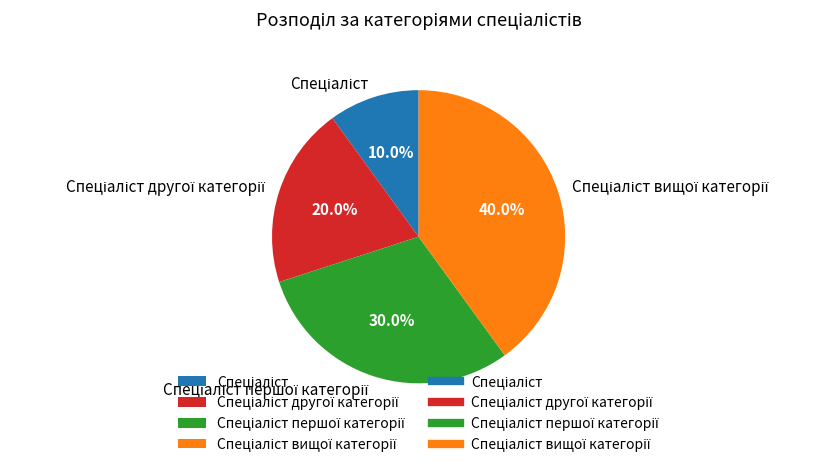

Is there a majority slice in this chart?

No